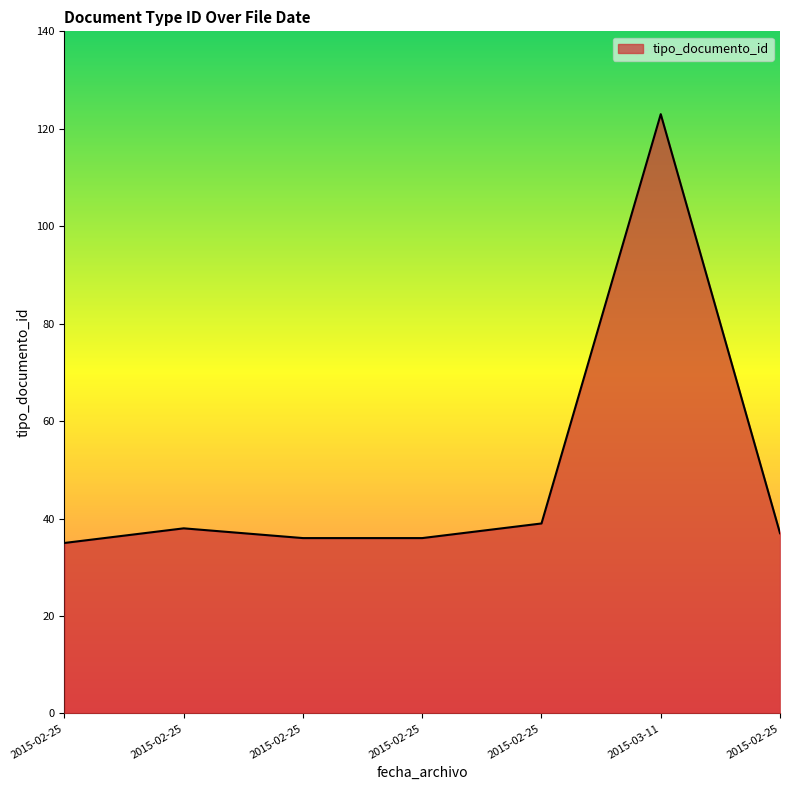

What is the sum of all values?

344